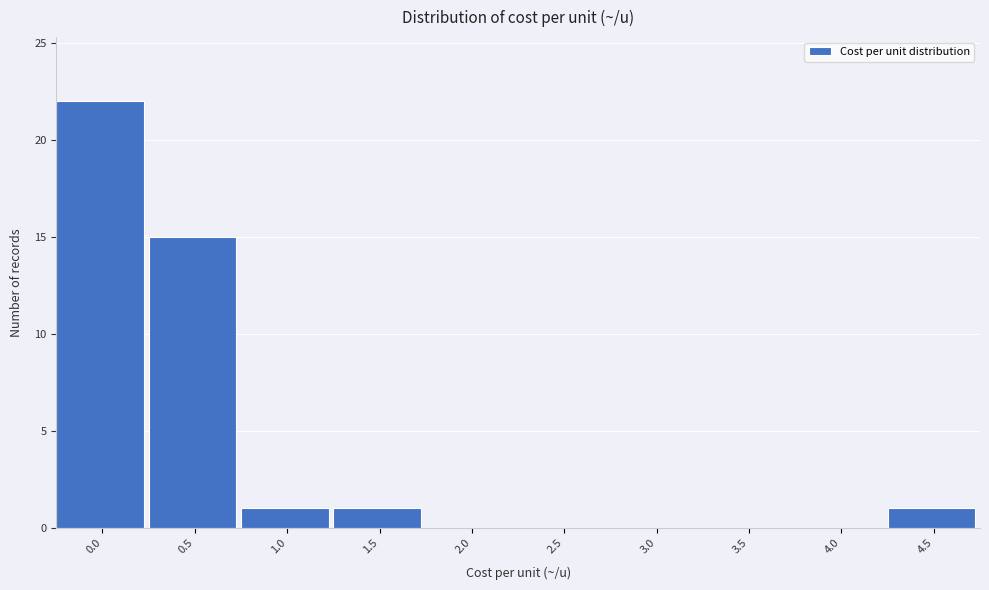

Reading left to right, list all the values displayed in this chart.

0.0=22	0.5=15	1.0=1	1.5=1	2.0=0	2.5=0	3.0=0	3.5=0	4.0=0	4.5=1